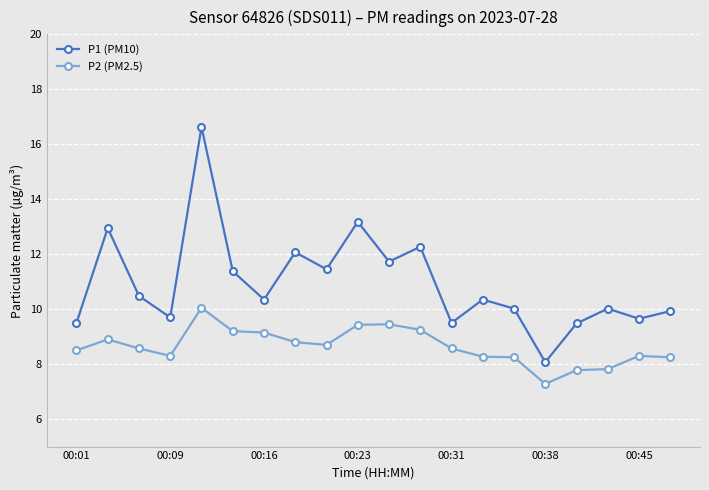

What is the sum of all P2 (PM2.5) values?

172.8